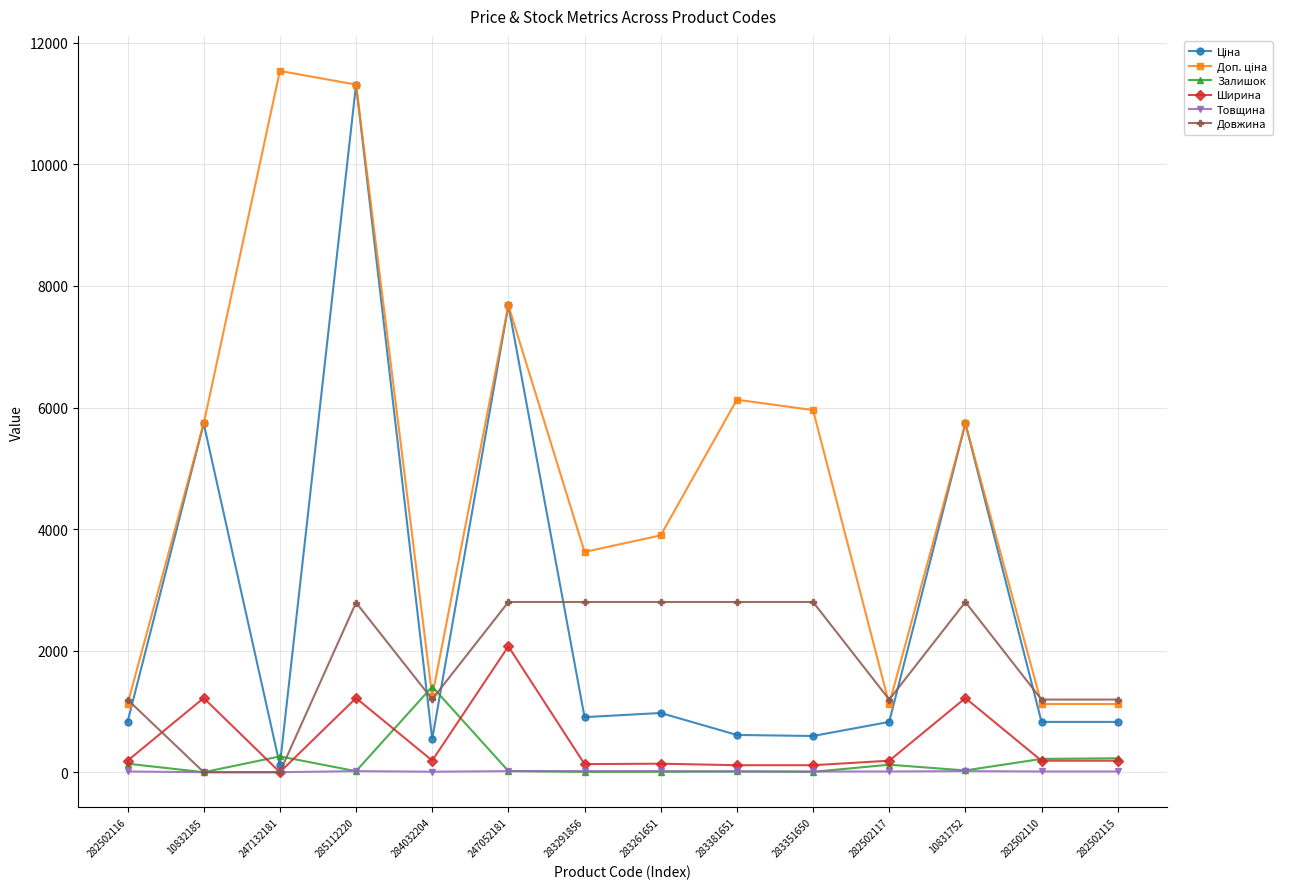

What is the maximum value shown in the chart?

11537.0